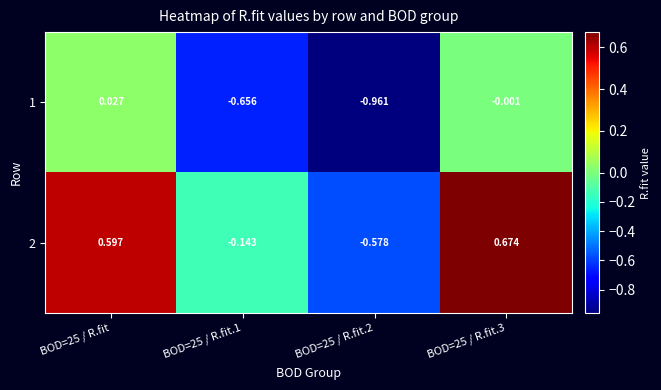

Is the value of 1 at BOD=25 / R.fit.3 greater than the value of 2 at BOD=25 / R.fit.2?

Yes